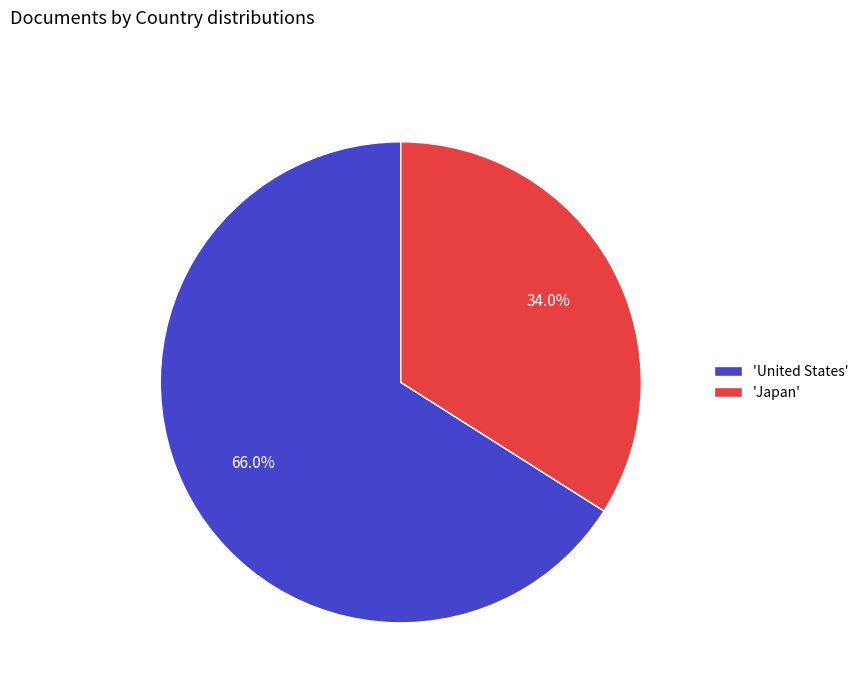

Combined, do 'United States' and 'Japan' account for over 50%?

Yes